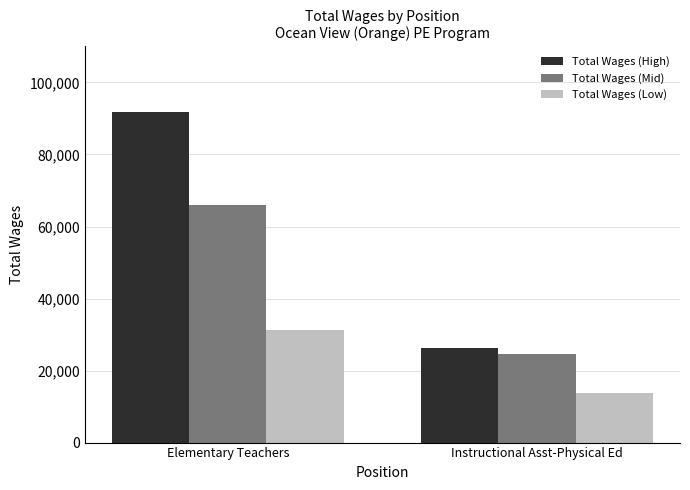

At how many categories does at least one series exceed 53031?

1